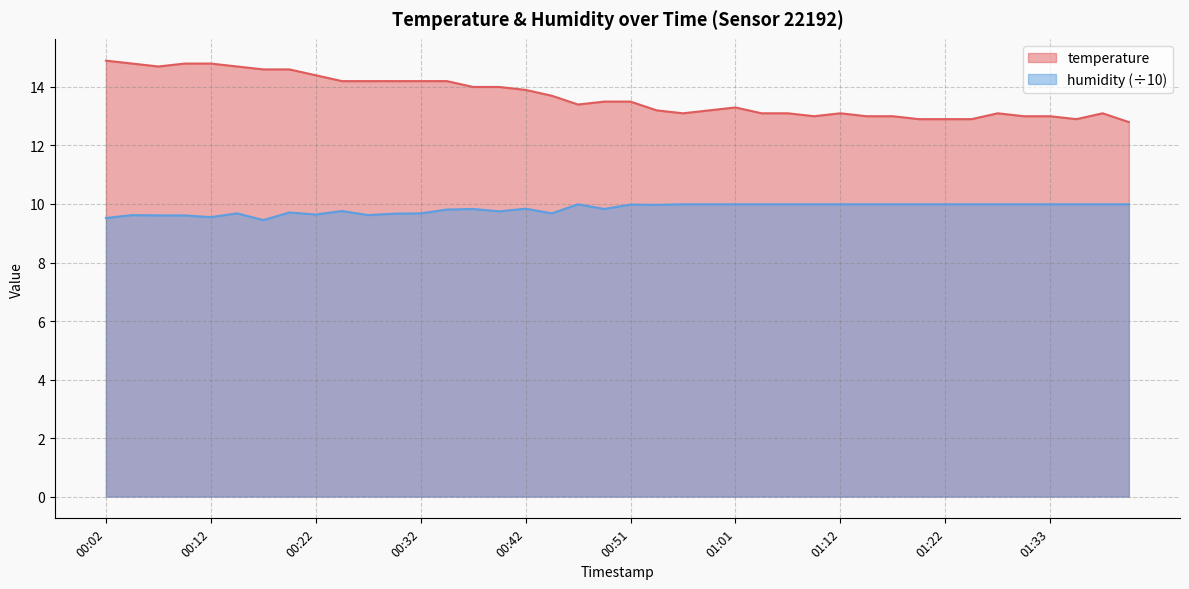

Rank the series at 00:19 from lowest to highest value.

humidity, temperature